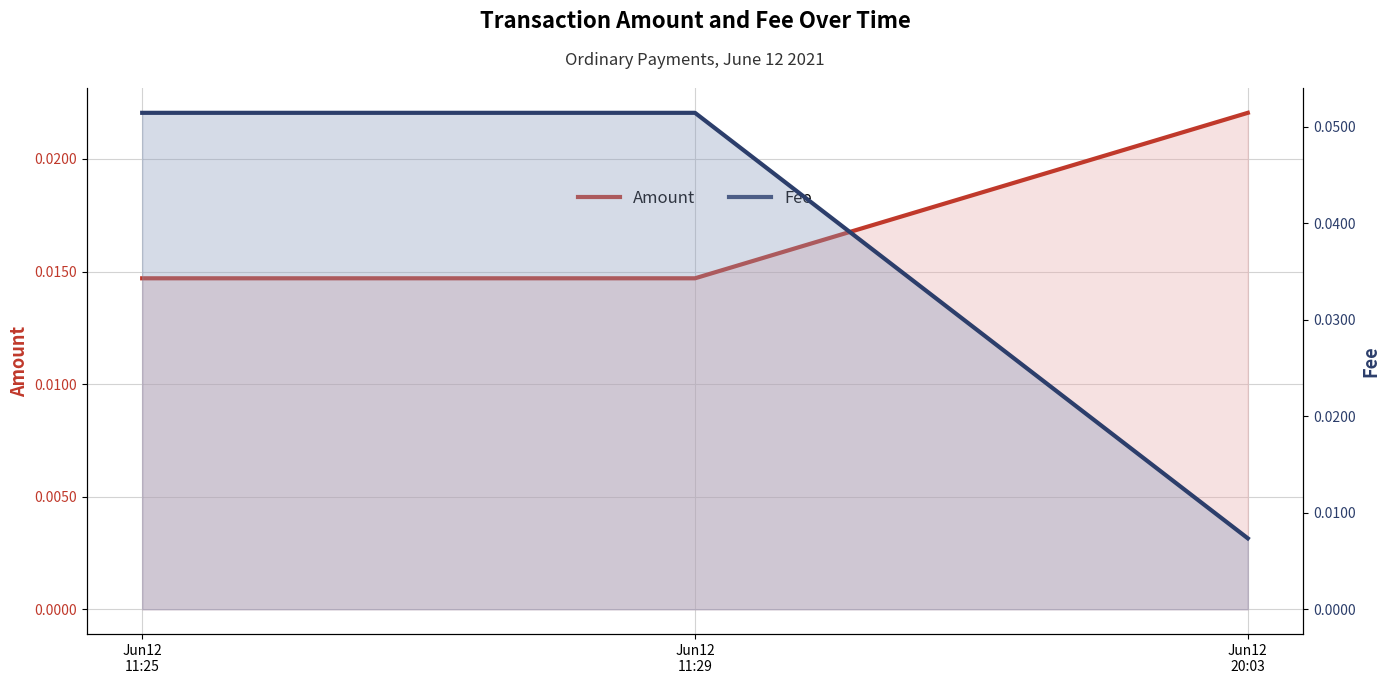

Reading left to right, list all the values displayed in this chart.

Amount: Jun12
11:25=0.0	Jun12
11:29=0.0	Jun12
20:03=0.0
Fee: Jun12
11:25=0.1	Jun12
11:29=0.1	Jun12
20:03=0.0